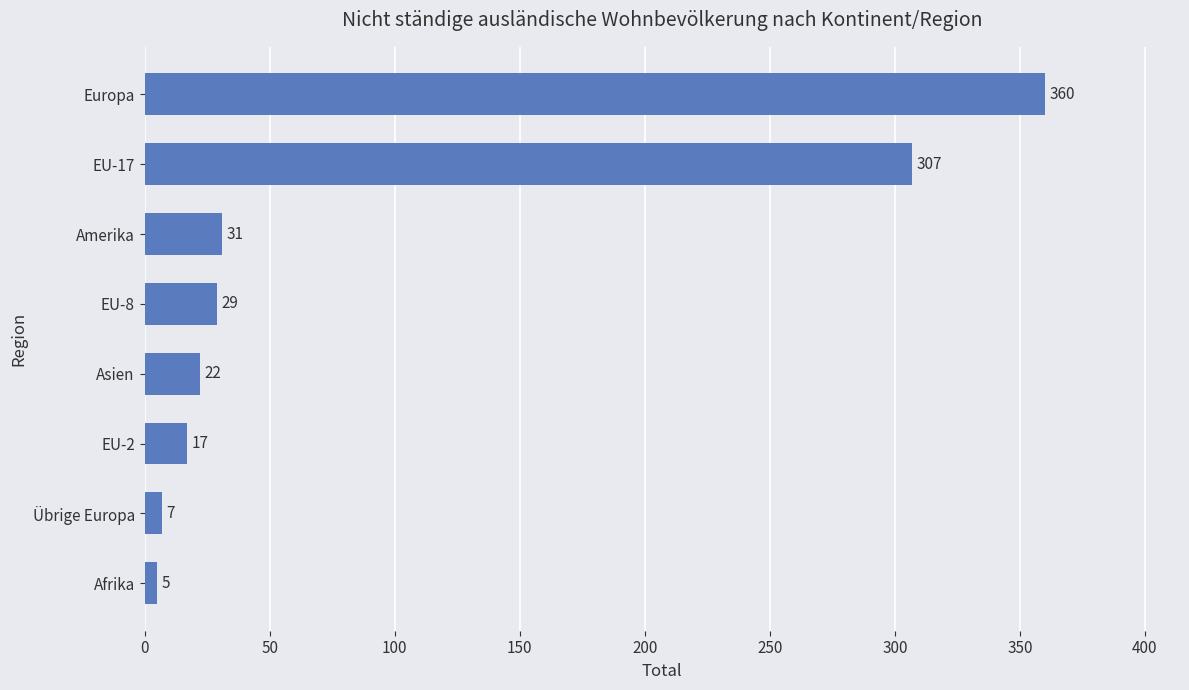

What is the maximum value shown in the chart?

360